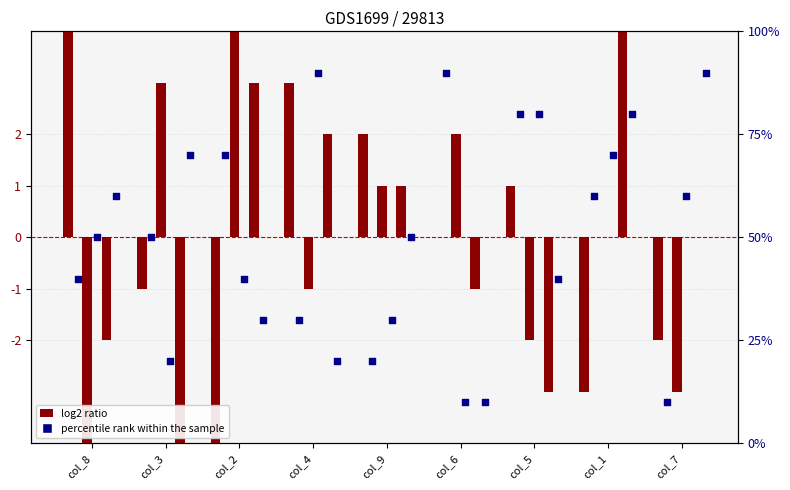

Is the value of col_6 at col_2 greater than the value of col_9 at col_6?

Yes